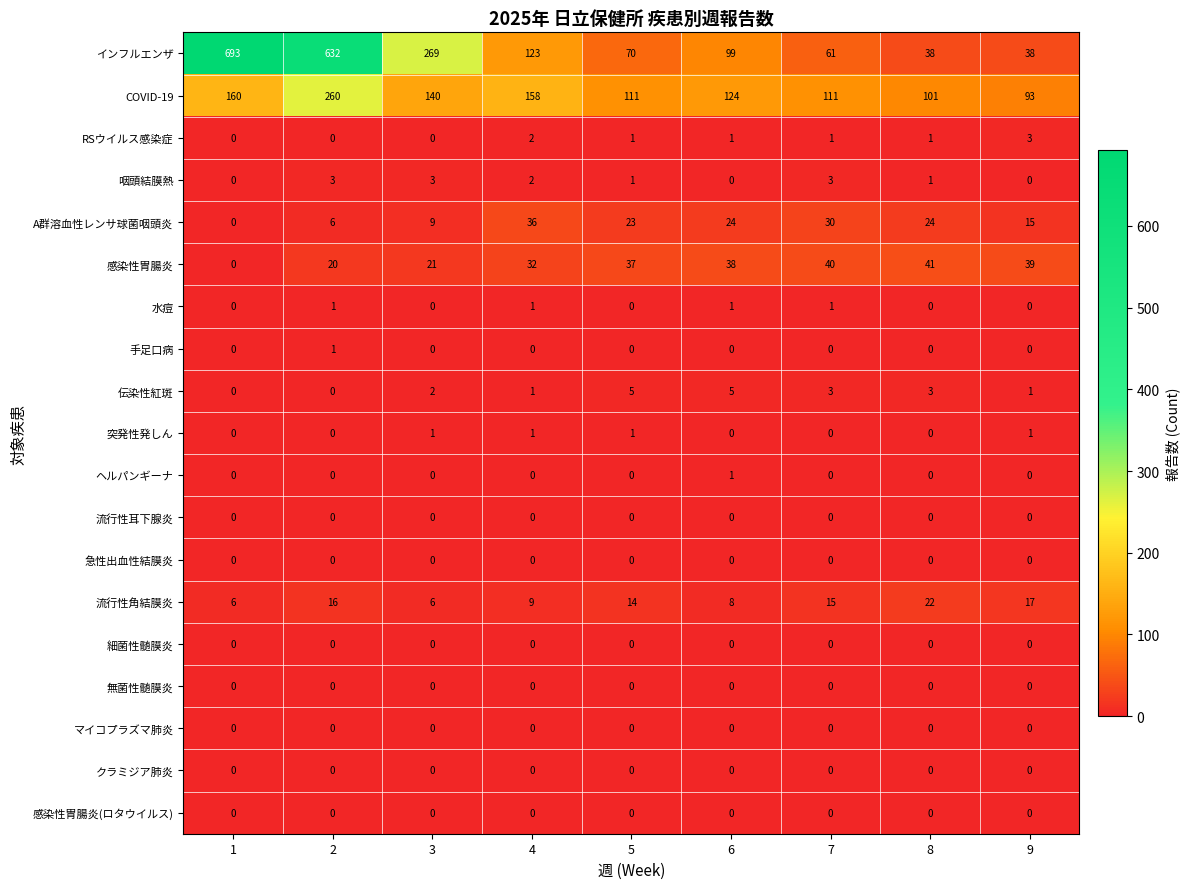

At how many categories does at least one series exceed 587?

2